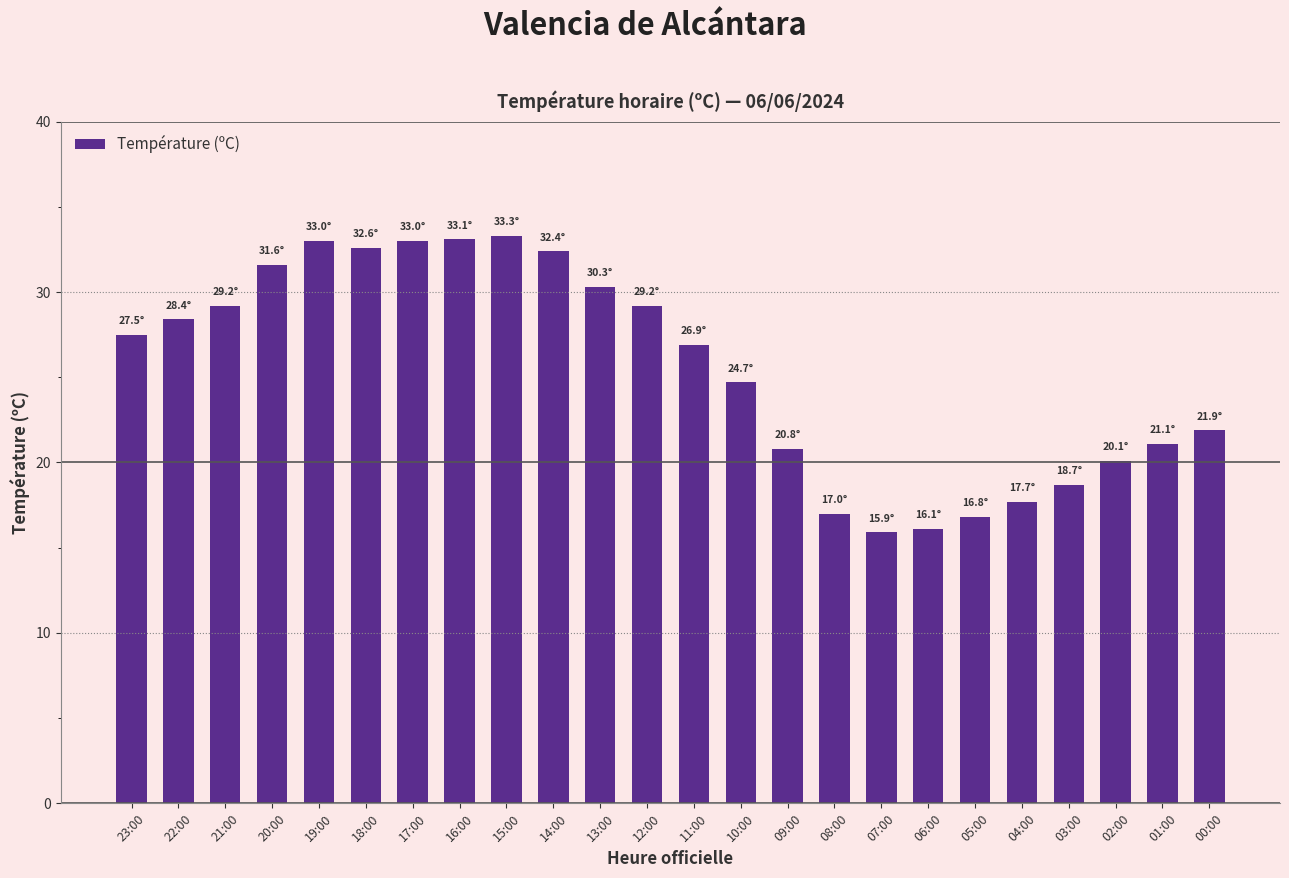

What is the minimum value shown in the chart?

15.9